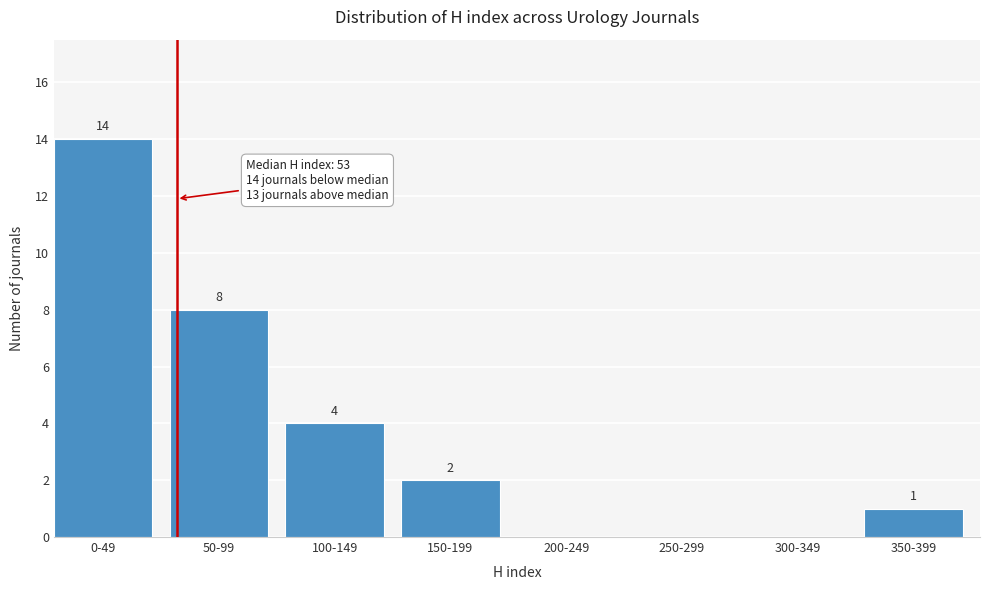

Reading left to right, what are all the values shown in this chart?

0-49=14	50-99=8	100-149=4	150-199=2	200-249=0	250-299=0	300-349=0	350-399=1